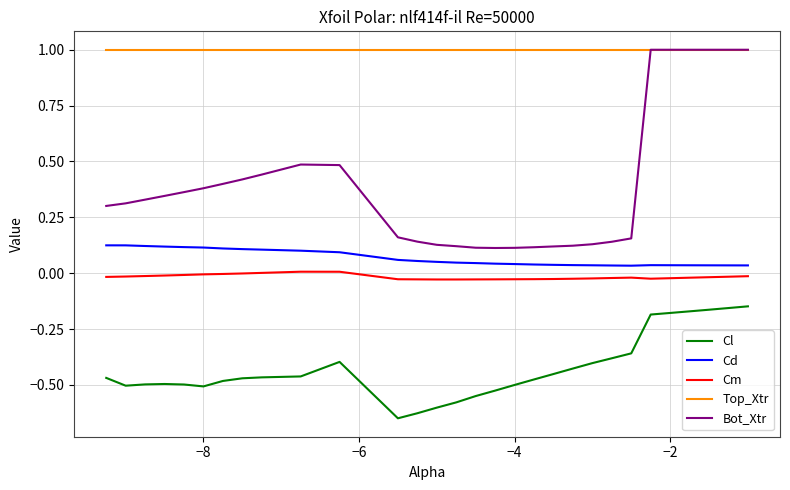

True or false: Bot_Xtr has more than 0 points higher than both neighbors.

True